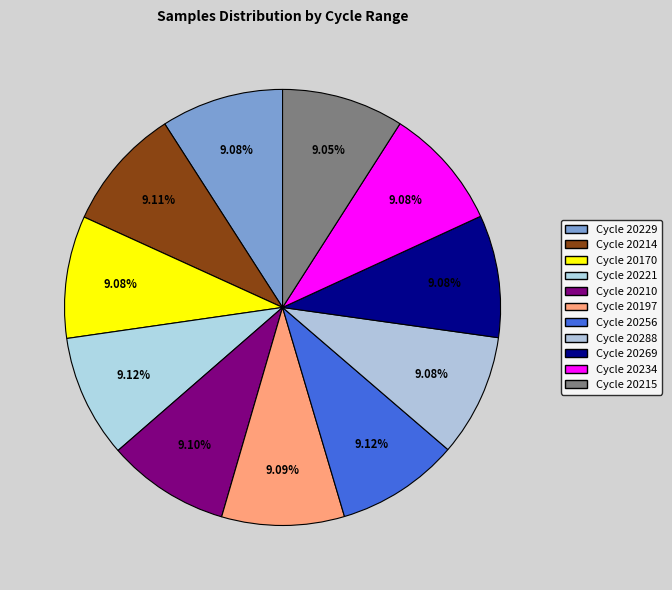

How many slices are in this pie chart?

11